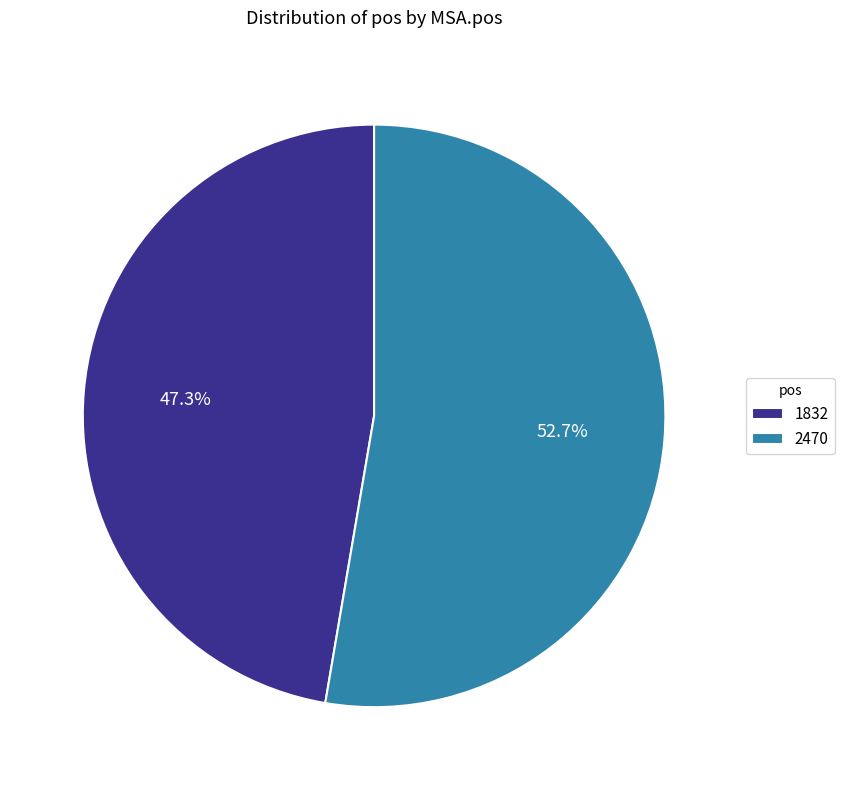

Which category has the biggest portion of the pie?

2470